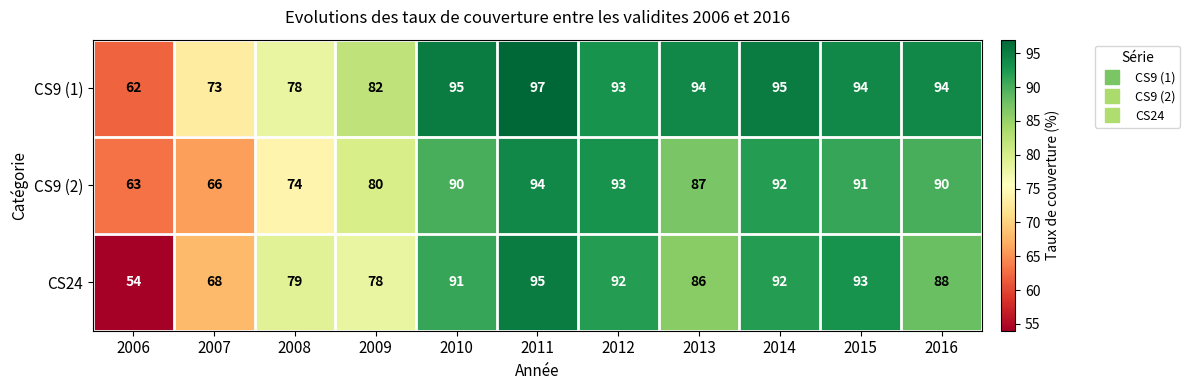

What is the difference between the highest and lowest values at 2014?

3